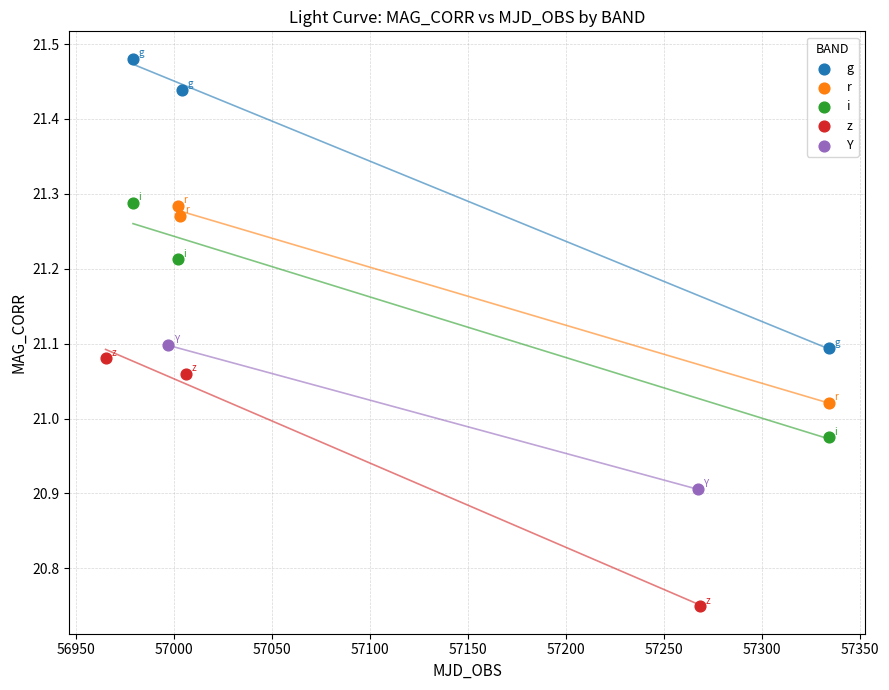

What are all the series names shown in the legend?

g, r, i, z, Y